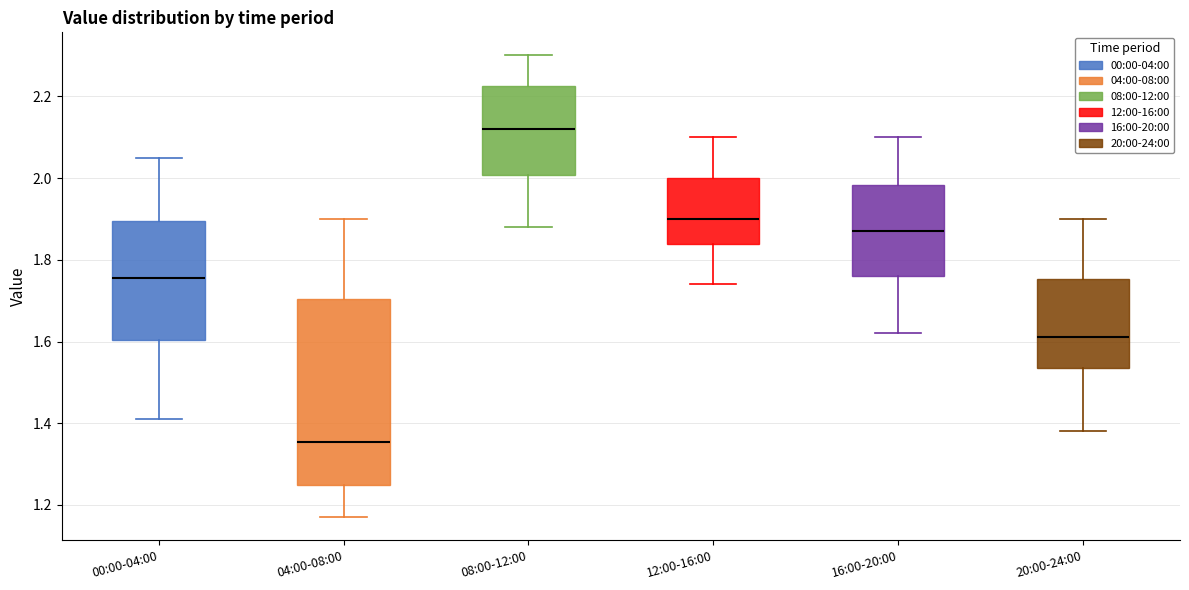

Reading left to right, transcribe this box plot: for each box, give where its median line is, the range the box spans, and where its two whiskers end, as read against the y-axis. The values are not printed on the chart, so give them approximately, as read against the axis.

00:00-04:00: median 1.76, box 1.60 to 1.90, whiskers 1.42 to 2.06
04:00-08:00: median 1.36, box 1.26 to 1.70, whiskers 1.18 to 1.90
08:00-12:00: median 2.12, box 2.00 to 2.22, whiskers 1.88 to 2.30
12:00-16:00: median 1.90, box 1.84 to 2.00, whiskers 1.74 to 2.10
16:00-20:00: median 1.88, box 1.76 to 1.98, whiskers 1.62 to 2.10
20:00-24:00: median 1.62, box 1.54 to 1.76, whiskers 1.38 to 1.90